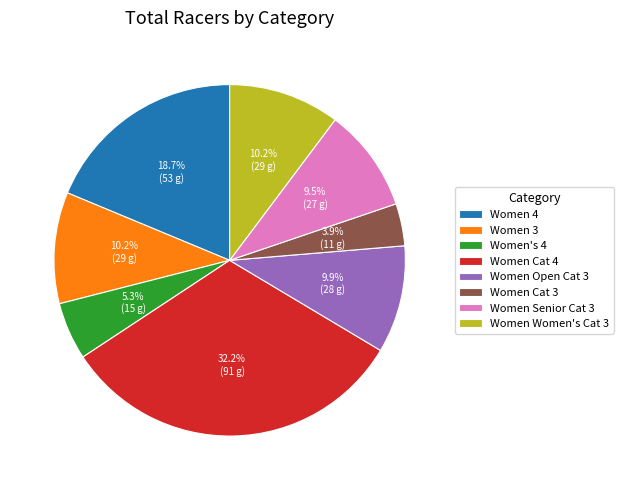

To the nearest percent, what portion does Women Cat 4 represent?

32%